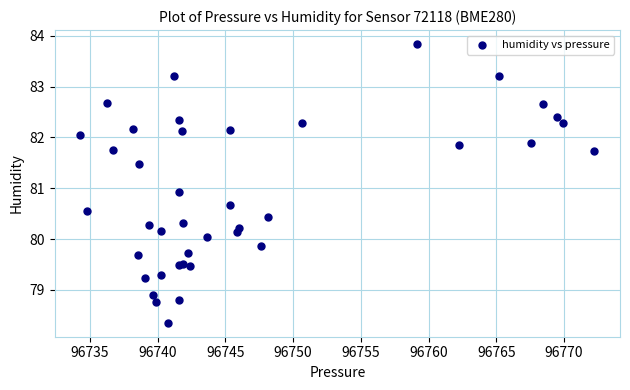

What Y value in the scatter plot is closest to 81?

80.9